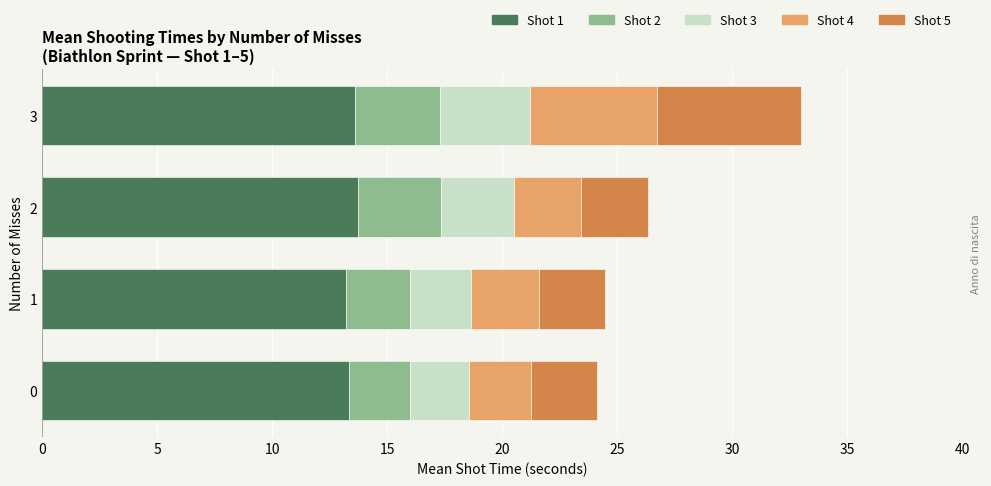

The value of Shot 1 at 1 is 13.2. True or false?

True